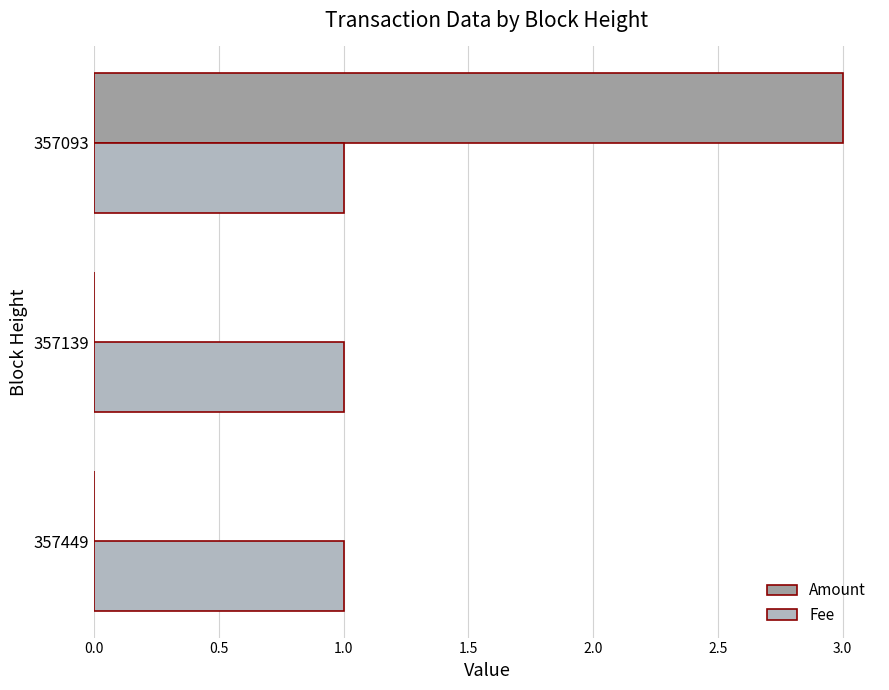

The value of Fee at 357449 is 1. True or false?

True